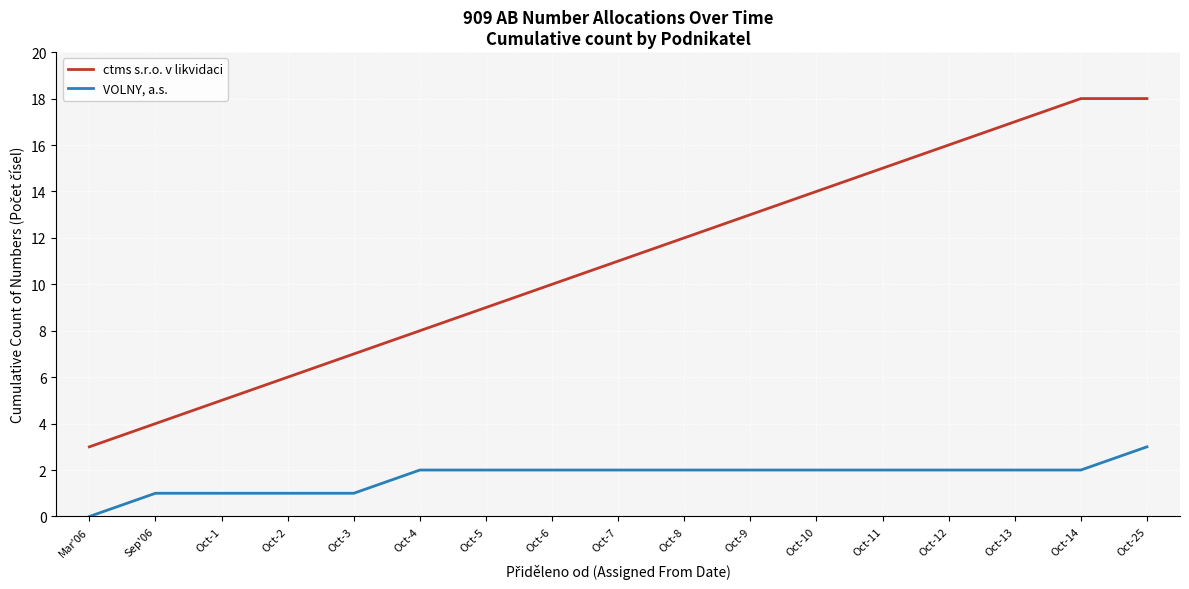

What position from the left is Oct-7?

9